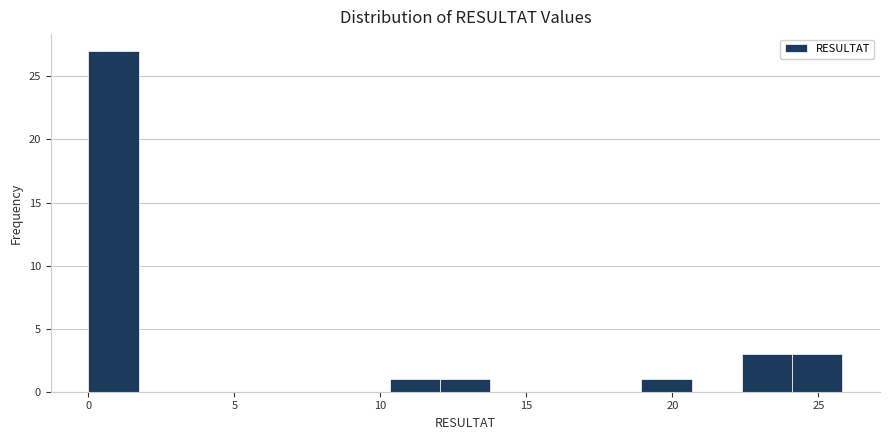

Around what value on the x-axis is the tallest bar? Give the approximate position of its centre, as read against the axis.

1.0